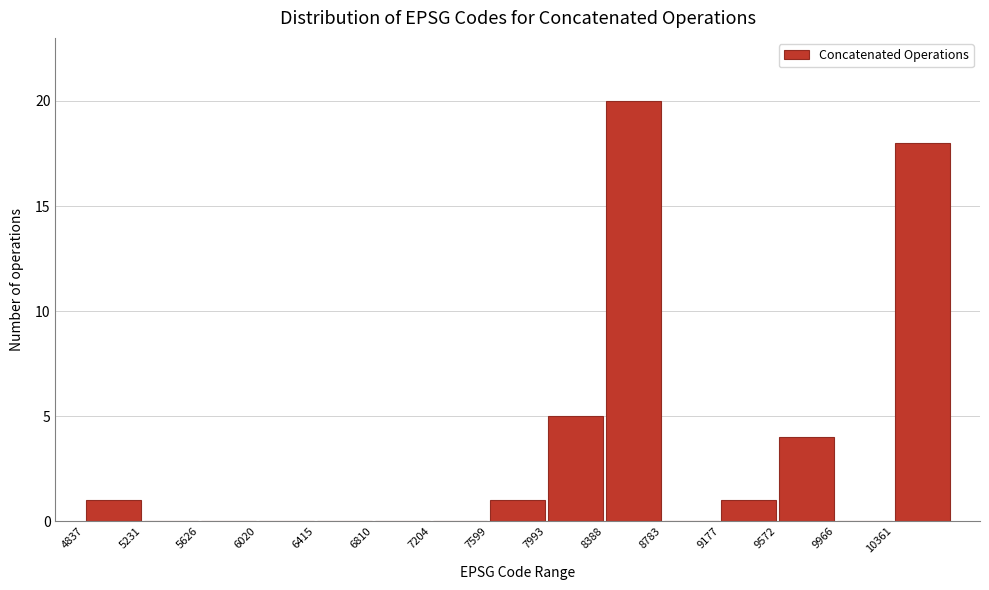

Which range on the x-axis has the tallest bar?

8400 to 8800